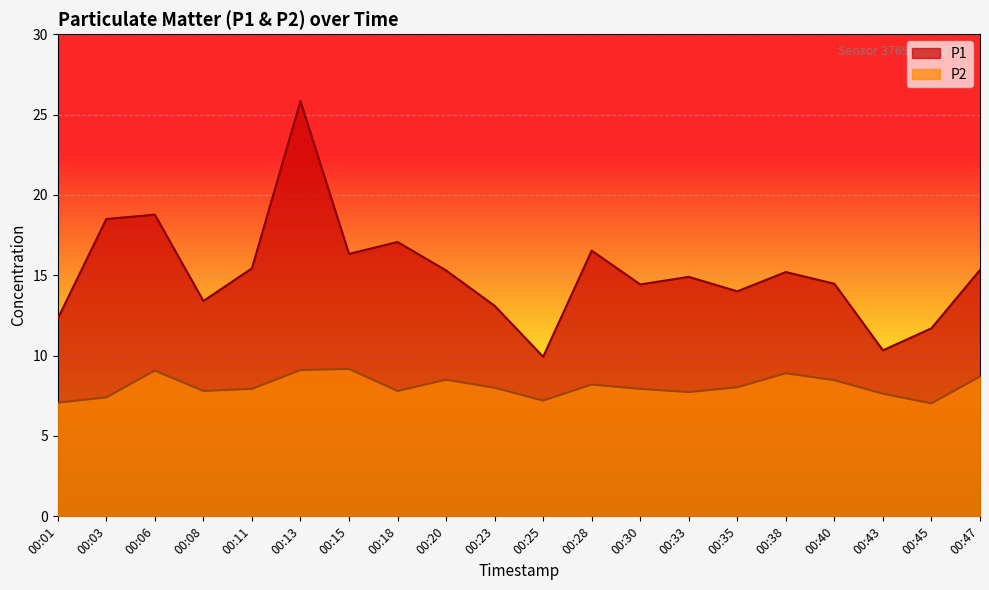

True or false: P1 and P2 cross at least once.

False